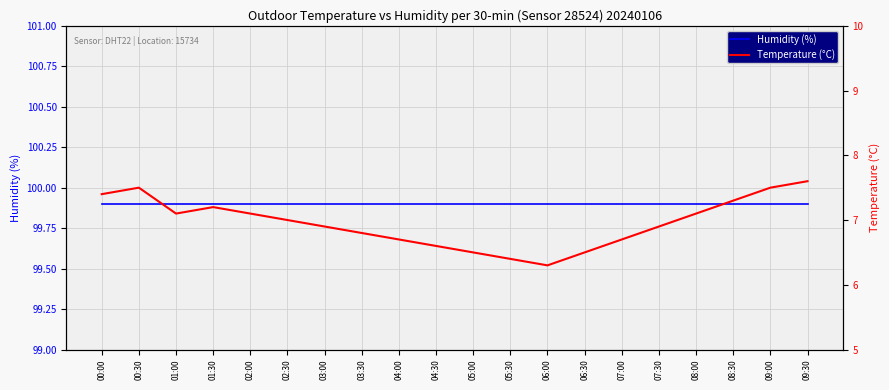

Reading right to left, transcribe all the data shown in this chart.

Humidity (%): 99.9	99.9	99.9	99.9	99.9	99.9	99.9	99.9	99.9	99.9	99.9	99.9	99.9	99.9	99.9	99.9	99.9	99.9	99.9	99.9
Temperature (°C): 7.6	7.5	7.3	7.1	6.9	6.7	6.5	6.3	6.4	6.5	6.6	6.7	6.8	6.9	7.0	7.1	7.2	7.1	7.5	7.4